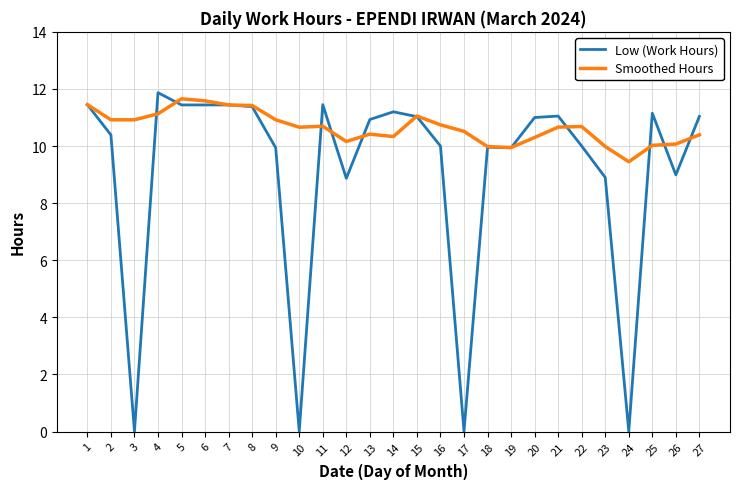

What is the average value of the Low (Work Hours) series?

9.1